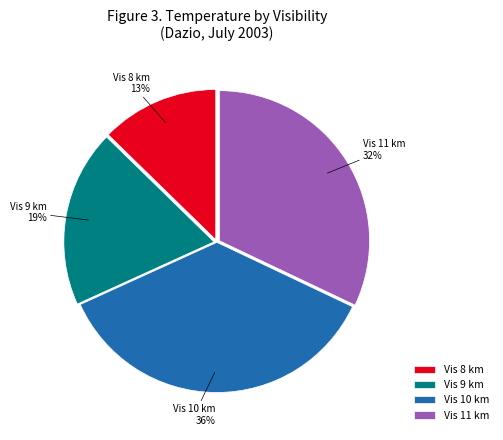

To the nearest percent, what percentage of the pie is Vis 10 km?

36%